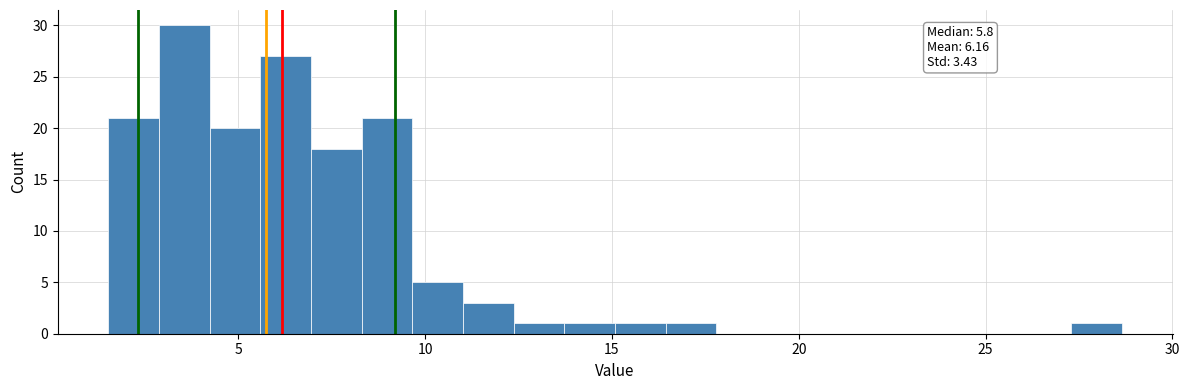

Read against the x-axis, roughly where is the centre of the tallest bar?

3.5